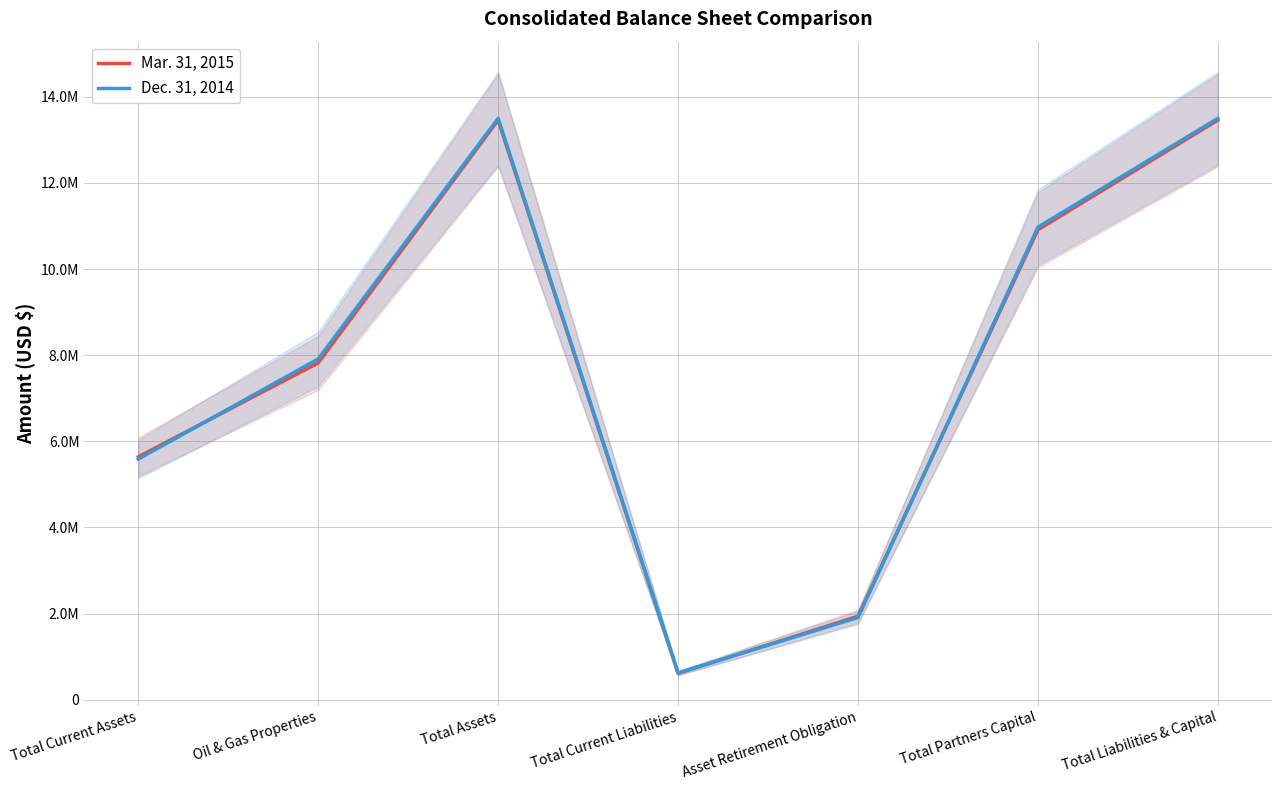

What is the value of the Mar. 31, 2015 point at the 7th from the left?

13460322